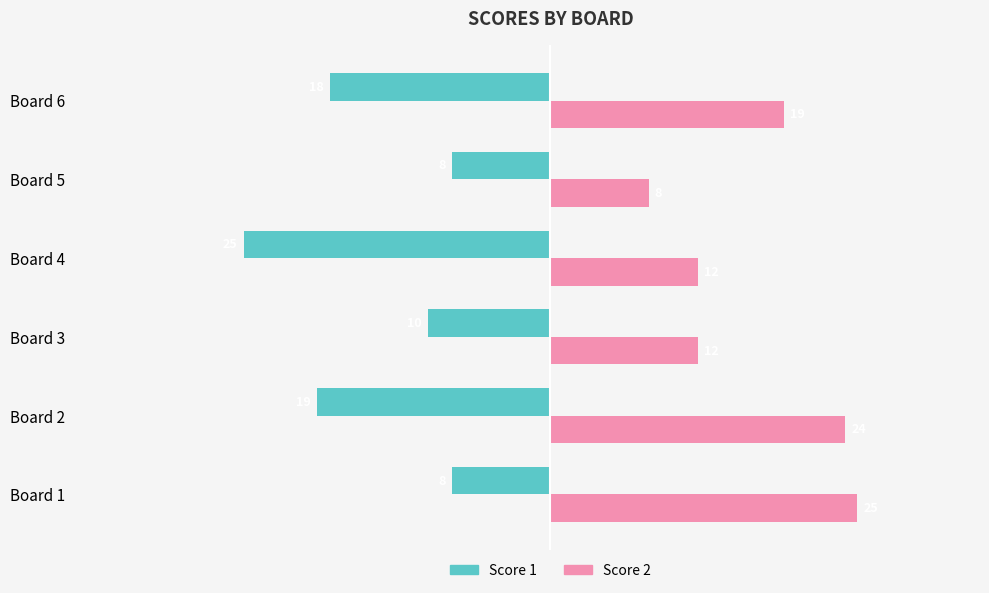

What is the sum of all Score 2 values?

100